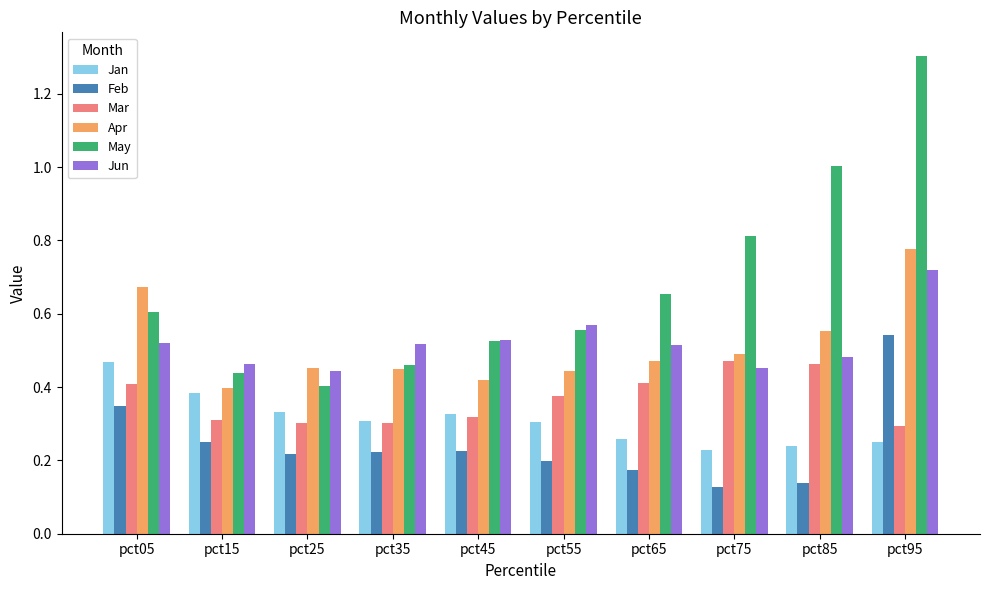

Count the Mar values in the range 0 to 1.

10